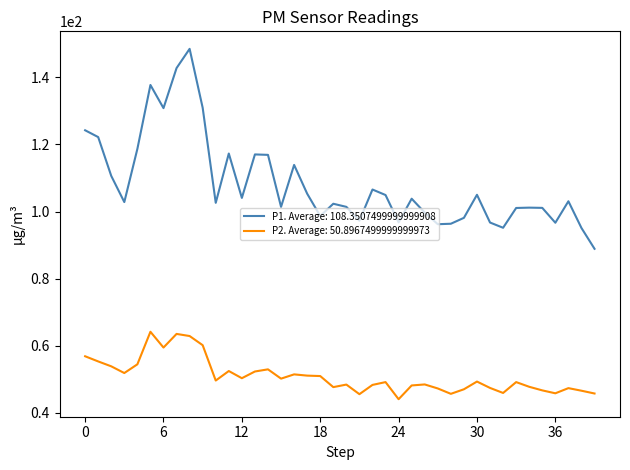

What is the minimum value shown in the chart?

44.1